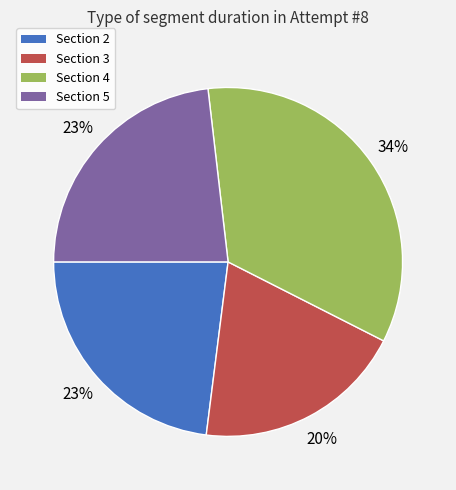

Between Section 4 and Section 2, which is larger?

Section 4